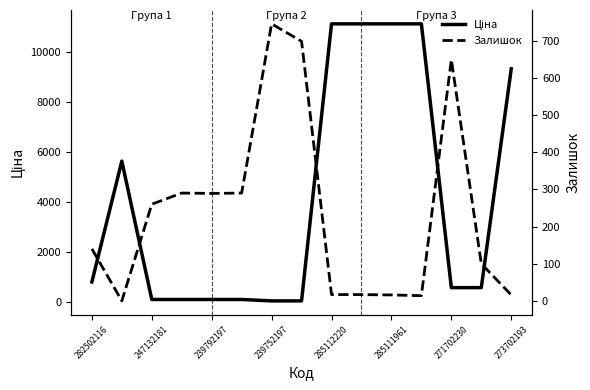

Is it true that Ціна equals 405.2 at 282502116?

False